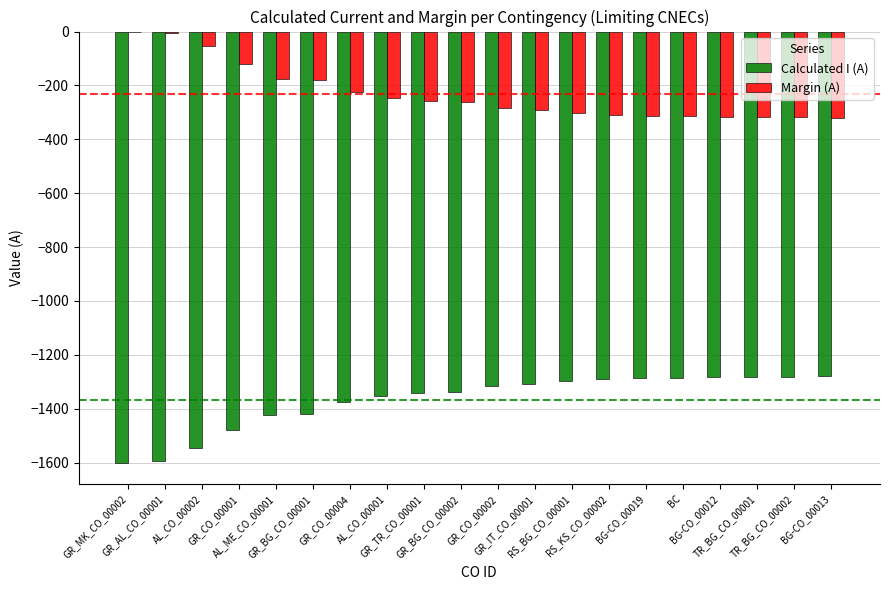

How many distinct data groups are displayed?

2